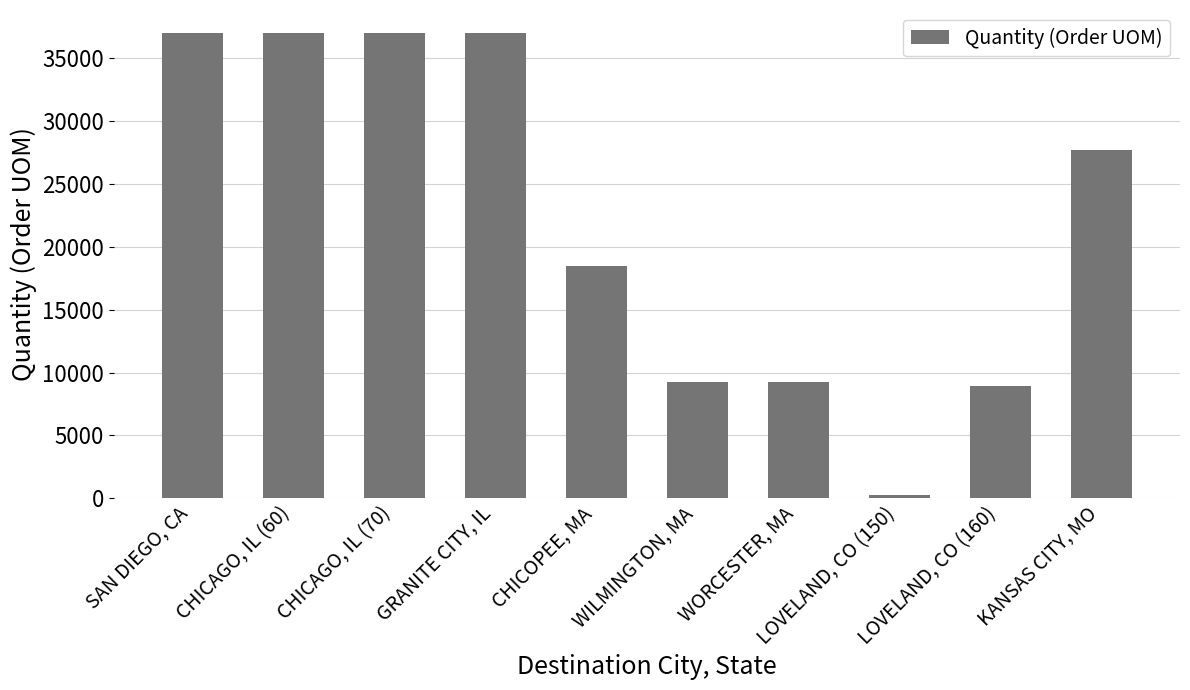

At which label does the data first exceed 27720?

SAN DIEGO, CA